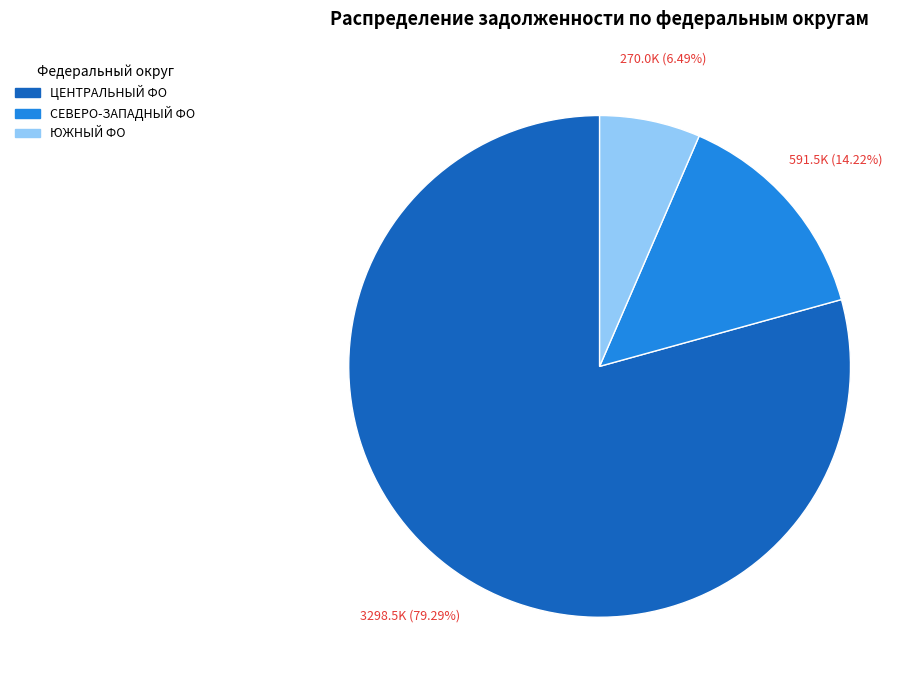

Is there any slice that represents more than half of the pie?

Yes